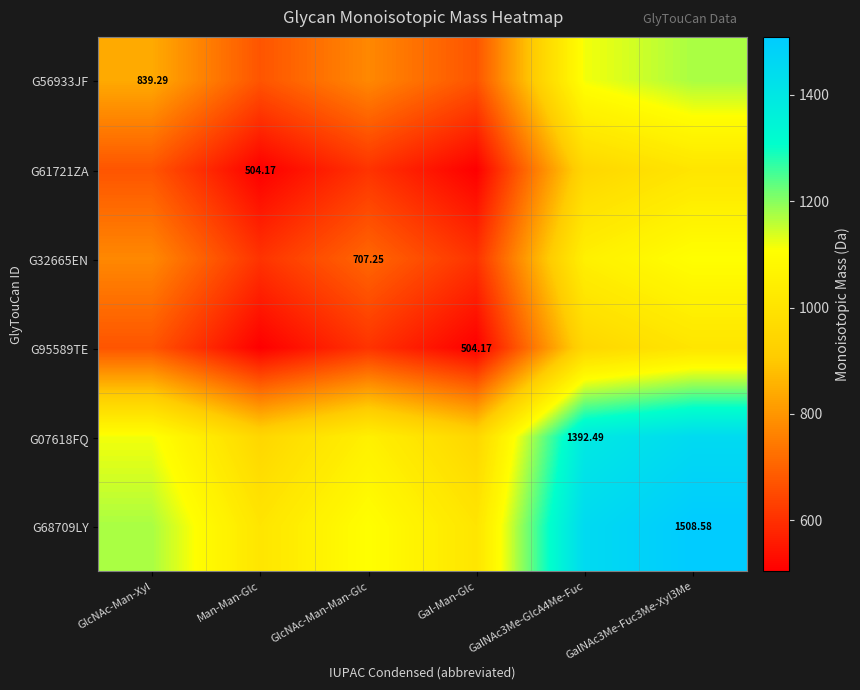

How many data points in G56933JF are less than 839?

3